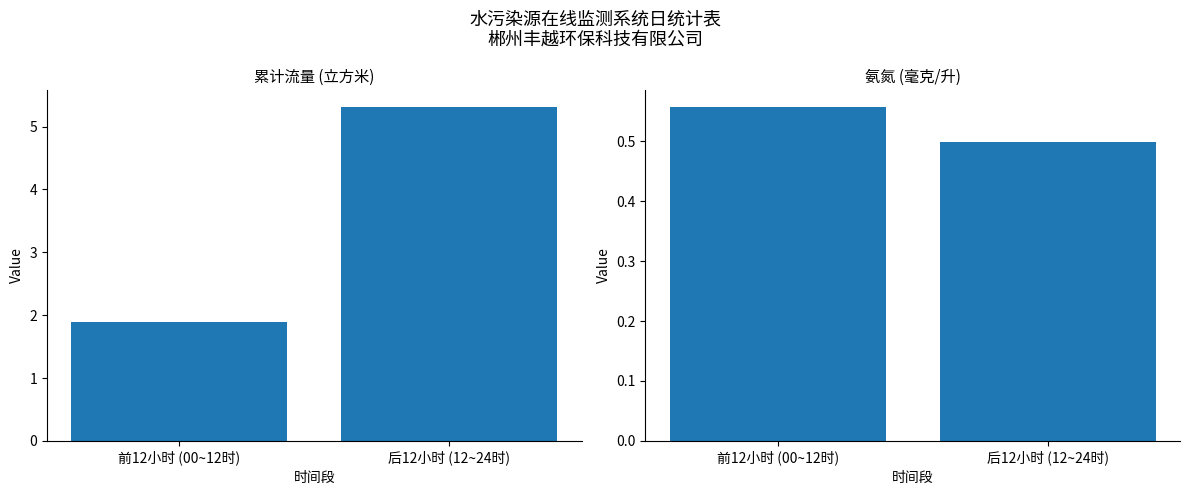

At which label does 氨氮(毫克/升) reach its peak?

前12小时 (00~12时)